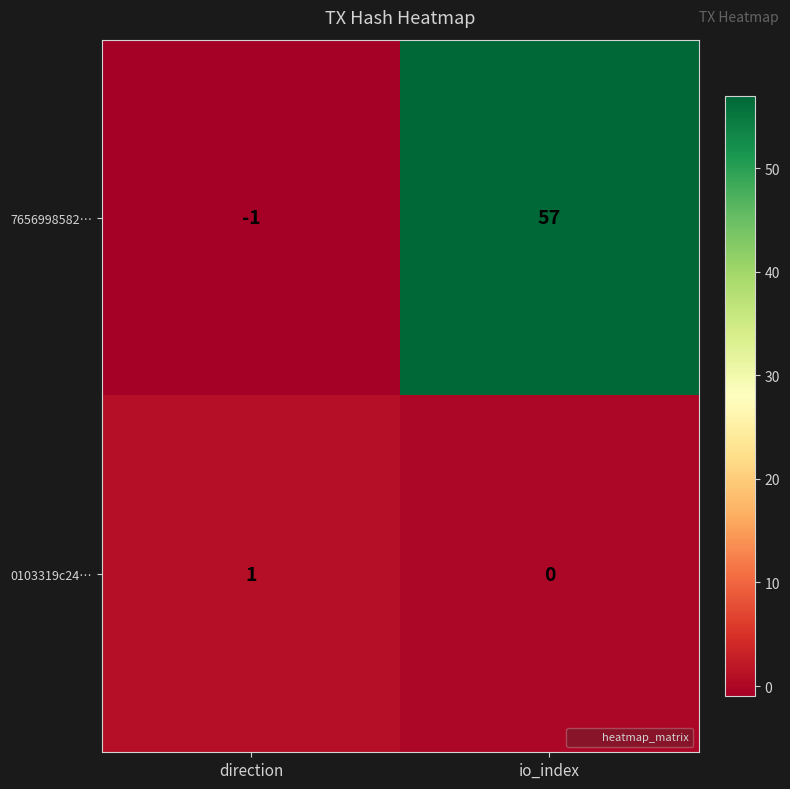

Which series has the widest spread of values?

7656998582…